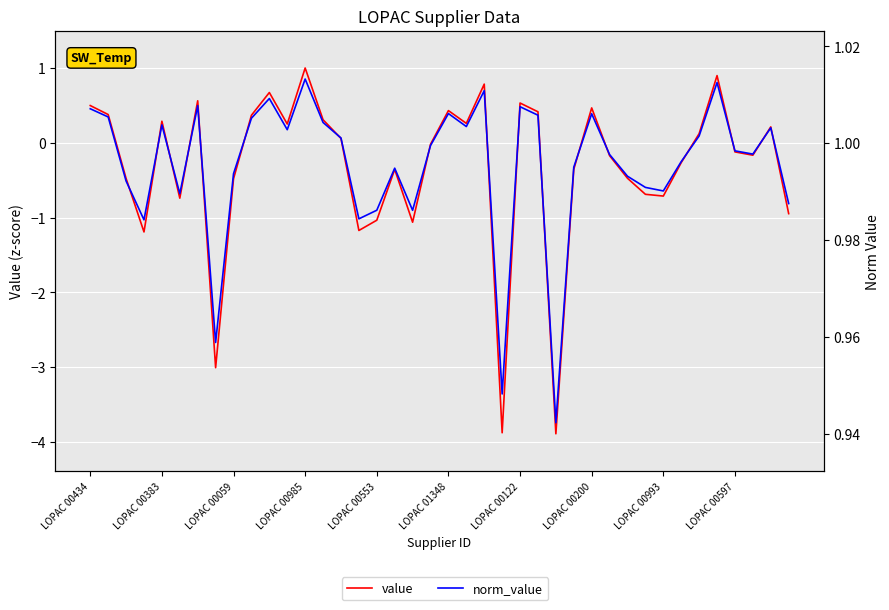

Rank the series at 35 from lowest to highest value.

value, norm_value